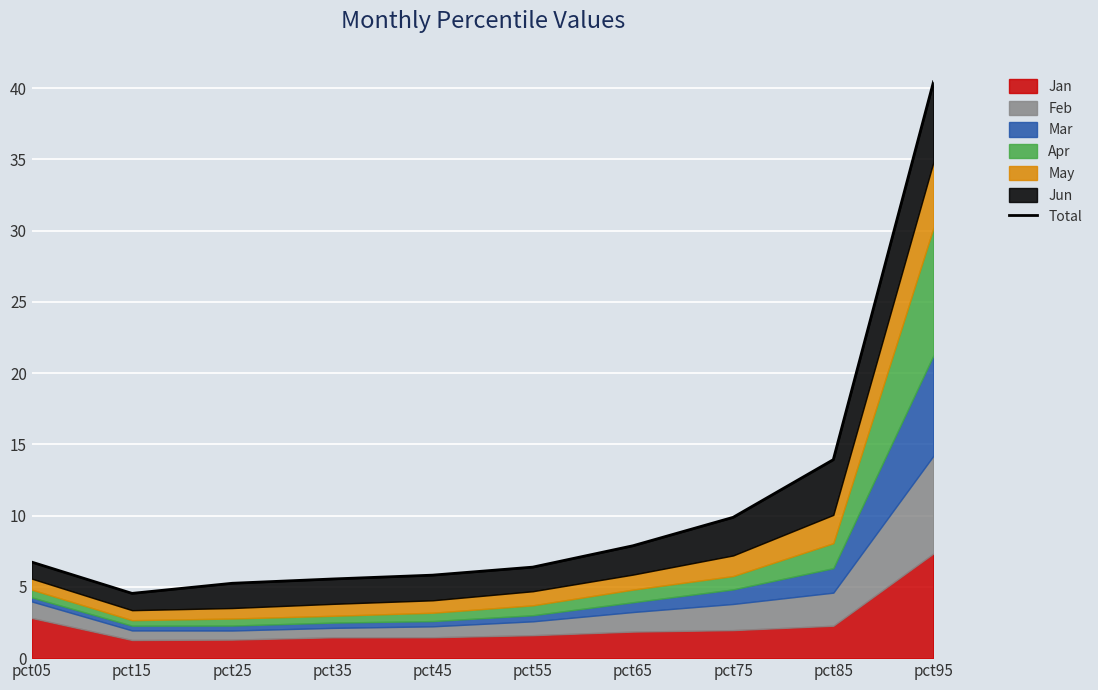

The chart shows a value of 5.6 at pct35. True or false?

True